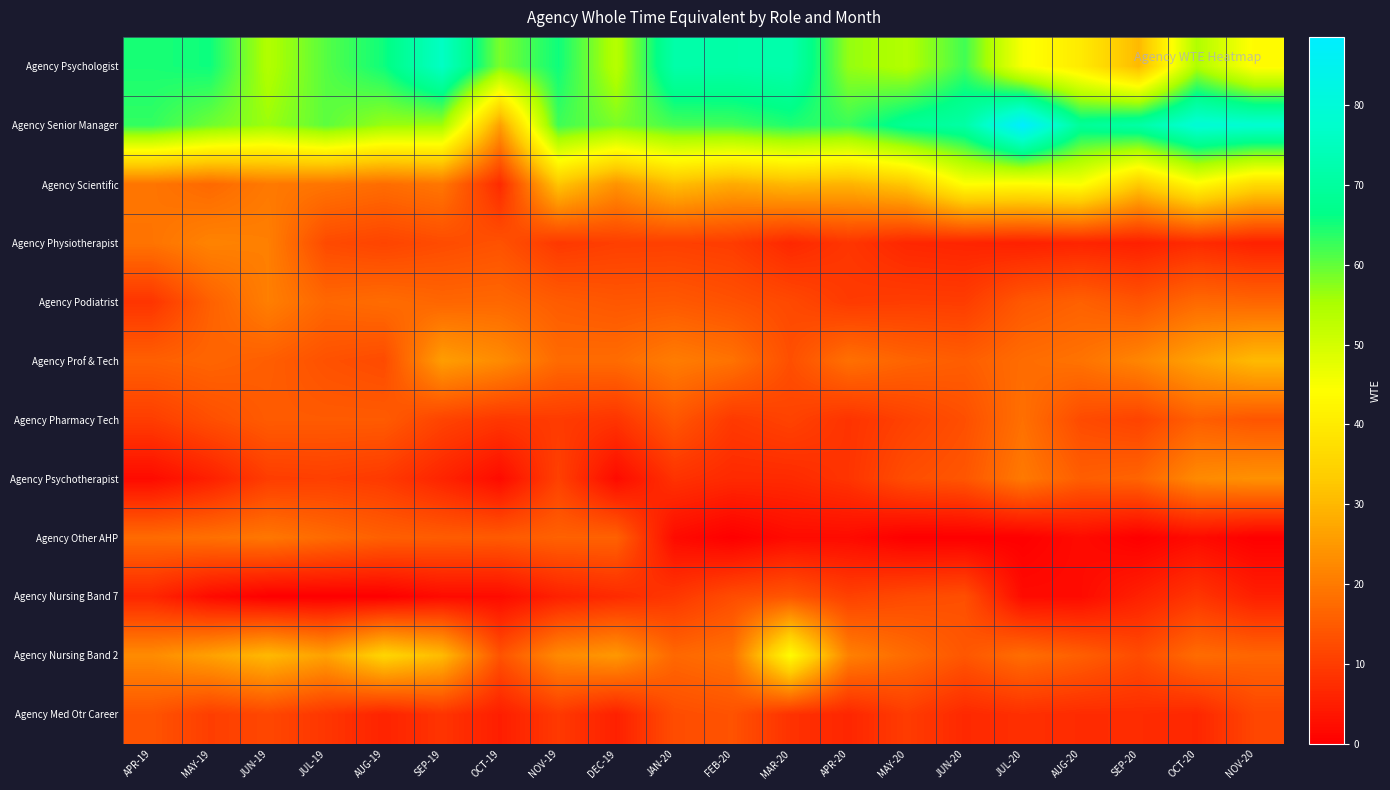

Reading left to right, what are all the values shown in this chart?

Agency Psychologist: APR-19=64.7	MAY-19=65.5	JUN-19=54.3	JUL-19=60.8	AUG-19=65.5	SEP-19=76.0	OCT-19=58.4	NOV-19=65.4	DEC-19=53.6	JAN-20=71.7	FEB-20=71.5	MAR-20=72.3	APR-20=56.7	MAY-20=54.1	JUN-20=62.2	JUL-20=45.0	AUG-20=39.9	SEP-20=30.3	OCT-20=54.4	NOV-20=43.4
Agency Senior Manager: APR-19=63.1	MAY-19=59.2	JUN-19=56.2	JUL-19=60.4	AUG-19=56.4	SEP-19=56.0	OCT-19=26.0	NOV-19=62.3	DEC-19=58.4	JAN-20=61.8	FEB-20=62.1	MAR-20=64.3	APR-20=62.6	MAY-20=68.5	JUN-20=71.0	JUL-20=88.5	AUG-20=68.9	SEP-20=71.1	OCT-20=79.5	NOV-20=78.5
Agency Scientific: APR-19=19.2	MAY-19=17.3	JUN-19=19.9	JUL-19=19.2	AUG-19=17.9	SEP-19=19.4	OCT-19=7.1	NOV-19=32.3	DEC-19=24.1	JAN-20=31.0	FEB-20=27.9	MAR-20=30.1	APR-20=29.2	MAY-20=32.6	JUN-20=44.4	JUL-20=43.6	AUG-20=44.9	SEP-20=33.2	OCT-20=43.6	NOV-20=36.6
Agency Physiotherapist: APR-19=18.9	MAY-19=21.4	JUN-19=20.8	JUL-19=12.3	AUG-19=11.3	SEP-19=12.5	OCT-19=13.4	NOV-19=9.4	DEC-19=10.4	JAN-20=10.5	FEB-20=10.0	MAR-20=6.7	APR-20=8.9	MAY-20=6.5	JUN-20=6.0	JUL-20=5.4	AUG-20=6.0	SEP-20=5.3	OCT-20=7.2	NOV-20=5.5
Agency Podiatrist: APR-19=8.7	MAY-19=15.8	JUN-19=20.8	JUL-19=16.9	AUG-19=17.8	SEP-19=16.7	OCT-19=17.0	NOV-19=15.1	DEC-19=14.3	JAN-20=14.6	FEB-20=13.4	MAR-20=12.1	APR-20=9.7	MAY-20=10.2	JUN-20=10.0	JUL-20=14.5	AUG-20=15.9	SEP-20=13.9	OCT-20=17.3	NOV-20=16.6
Agency Prof & Tech: APR-19=15.8	MAY-19=16.6	JUN-19=15.5	JUL-19=13.3	AUG-19=12.4	SEP-19=25.8	OCT-19=22.8	NOV-19=17.5	DEC-19=17.6	JAN-20=20.4	FEB-20=18.8	MAR-20=13.0	APR-20=18.4	MAY-20=16.4	JUN-20=15.4	JUL-20=17.8	AUG-20=18.8	SEP-20=21.8	OCT-20=26.4	NOV-20=30.4
Agency Pharmacy Tech: APR-19=10.1	MAY-19=12.9	JUN-19=15.0	JUL-19=14.9	AUG-19=15.0	SEP-19=11.1	OCT-19=9.1	NOV-19=9.8	DEC-19=8.6	JAN-20=14.2	FEB-20=9.5	MAR-20=10.9	APR-20=8.5	MAY-20=10.8	JUN-20=13.0	JUL-20=18.4	AUG-20=12.4	SEP-20=11.1	OCT-20=15.7	NOV-20=14.0
Agency Psychotherapist: APR-19=2.0	MAY-19=5.3	JUN-19=10.1	JUL-19=10.4	AUG-19=9.5	SEP-19=6.0	OCT-19=2.0	NOV-19=10.6	DEC-19=2.0	JAN-20=8.3	FEB-20=6.9	MAR-20=7.0	APR-20=8.6	MAY-20=12.8	JUN-20=14.1	JUL-20=19.9	AUG-20=15.5	SEP-20=16.4	OCT-20=22.6	NOV-20=23.8
Agency Other AHP: APR-19=17.6	MAY-19=18.4	JUN-19=19.5	JUL-19=17.5	AUG-19=15.7	SEP-19=15.2	OCT-19=14.8	NOV-19=16.0	DEC-19=16.0	JAN-20=2.0	FEB-20=0.0	MAR-20=2.0	APR-20=2.0	MAY-20=0.0	JUN-20=0.0	JUL-20=0.0	AUG-20=2.0	SEP-20=0.0	OCT-20=2.0	NOV-20=0.0
Agency Nursing Band 7: APR-19=6.3	MAY-19=2.0	JUN-19=0.0	JUL-19=0.0	AUG-19=0.0	SEP-19=2.0	OCT-19=2.0	NOV-19=5.5	DEC-19=7.1	JAN-20=9.1	FEB-20=12.6	MAR-20=14.2	APR-20=10.7	MAY-20=12.2	JUN-20=13.1	JUL-20=2.0	AUG-20=2.0	SEP-20=5.4	OCT-20=8.9	NOV-20=5.3
Agency Nursing Band 2: APR-19=22.8	MAY-19=26.3	JUN-19=30.2	JUL-19=26.3	AUG-19=35.2	SEP-19=30.5	OCT-19=13.6	NOV-19=22.5	DEC-19=24.8	JAN-20=17.0	FEB-20=18.5	MAR-20=43.7	APR-20=21.1	MAY-20=17.6	JUN-20=14.2	JUL-20=18.0	AUG-20=15.6	SEP-20=12.5	OCT-20=17.7	NOV-20=16.7
Agency Med Otr Career: APR-19=13.7	MAY-19=10.2	JUN-19=11.7	JUL-19=8.9	AUG-19=5.9	SEP-19=8.6	OCT-19=5.0	NOV-19=9.4	DEC-19=5.4	JAN-20=12.6	FEB-20=13.6	MAR-20=8.2	APR-20=6.4	MAY-20=9.9	JUN-20=6.8	JUL-20=7.9	AUG-20=7.2	SEP-20=7.3	OCT-20=6.5	NOV-20=11.5